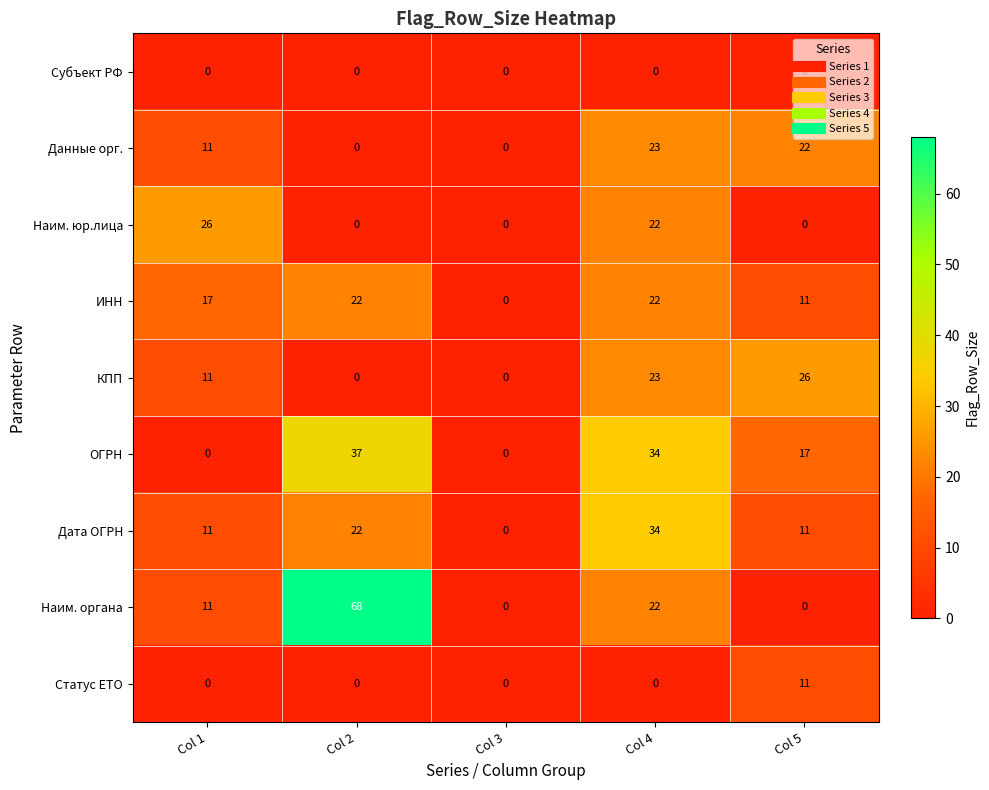

What is the sum of all Наим. юр.лица values?

48